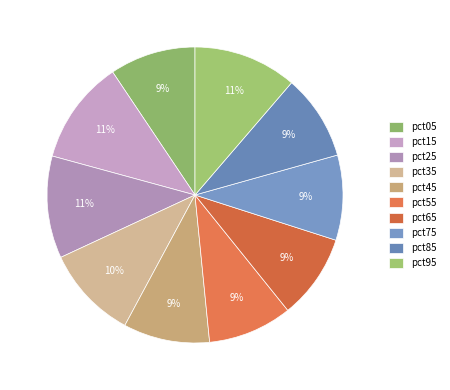

Between pct25 and pct05, which is larger?

pct25